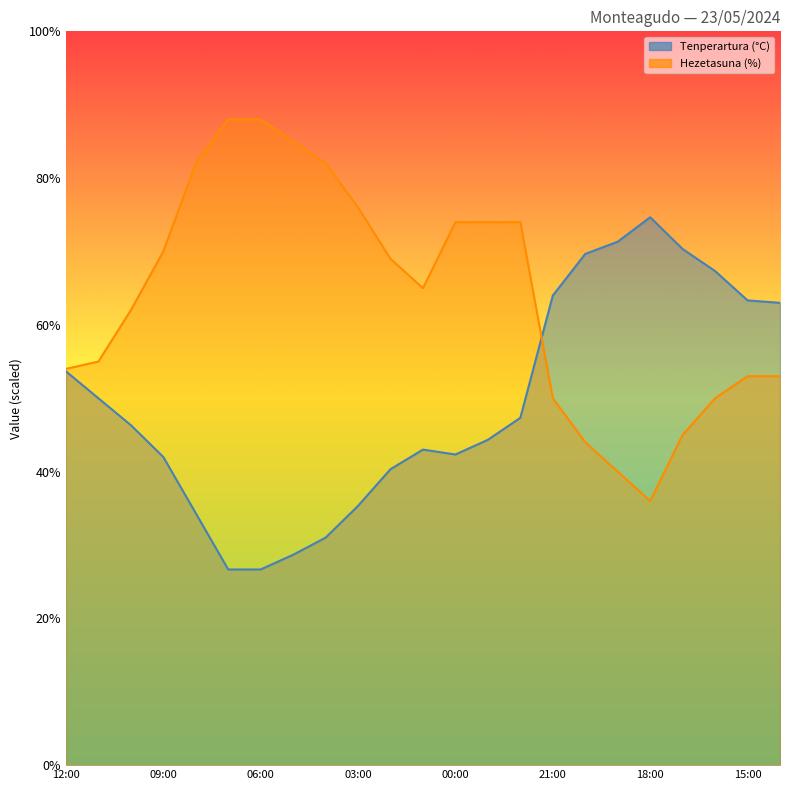

Which has a higher value, 20:00 or 23:00?

20:00